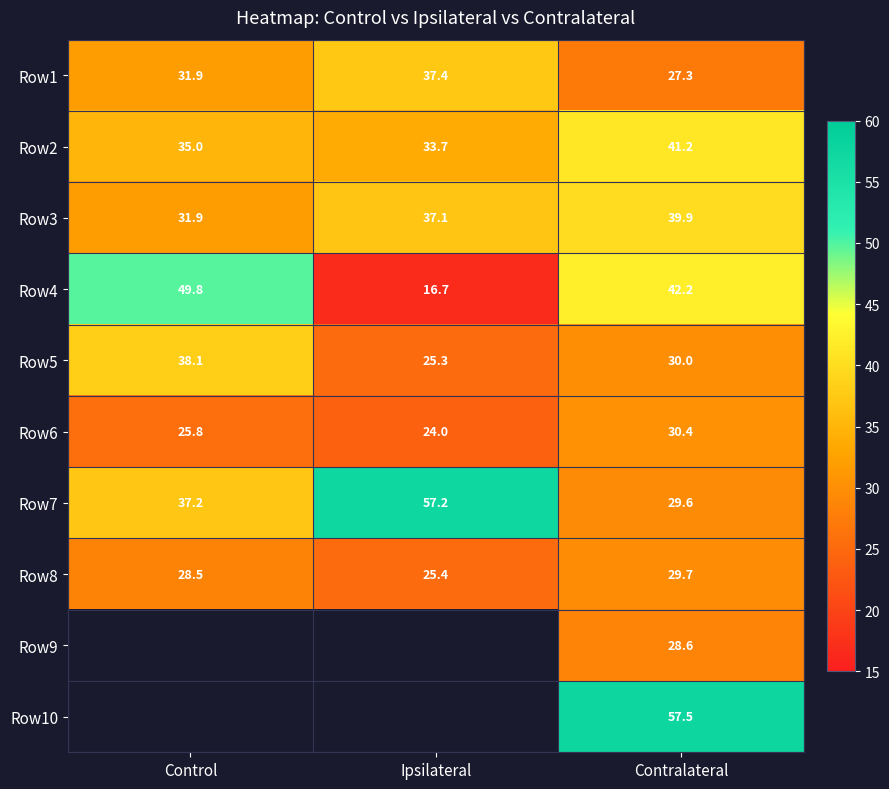

Where is Row6 nearest to the value 27?

Control